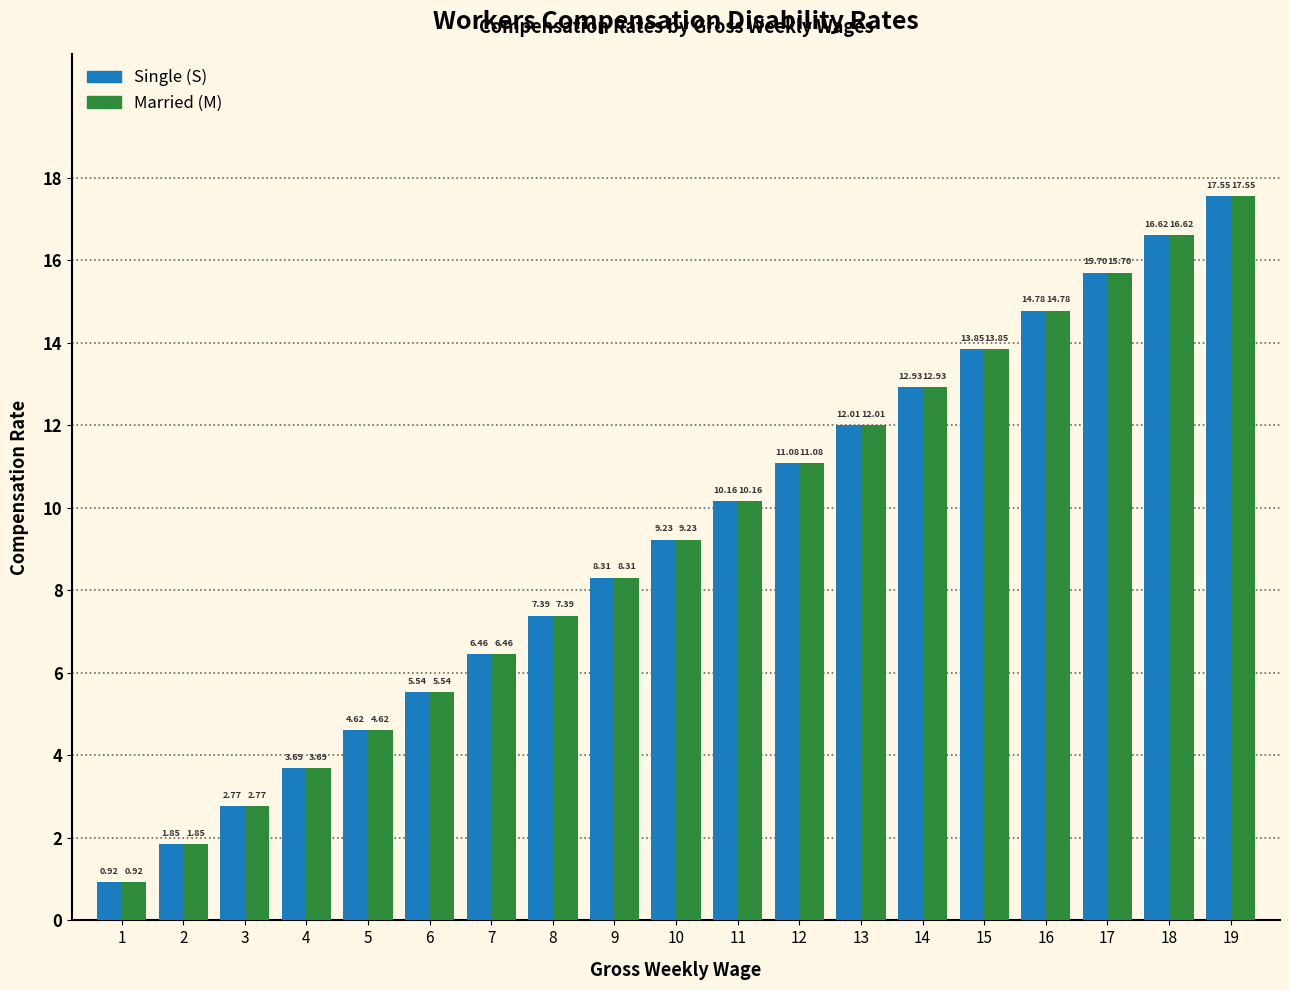

Rank the categories by Married (M) value from highest to lowest.

19, 18, 17, 16, 15, 14, 13, 12, 11, 10, 9, 8, 7, 6, 5, 4, 3, 2, 1